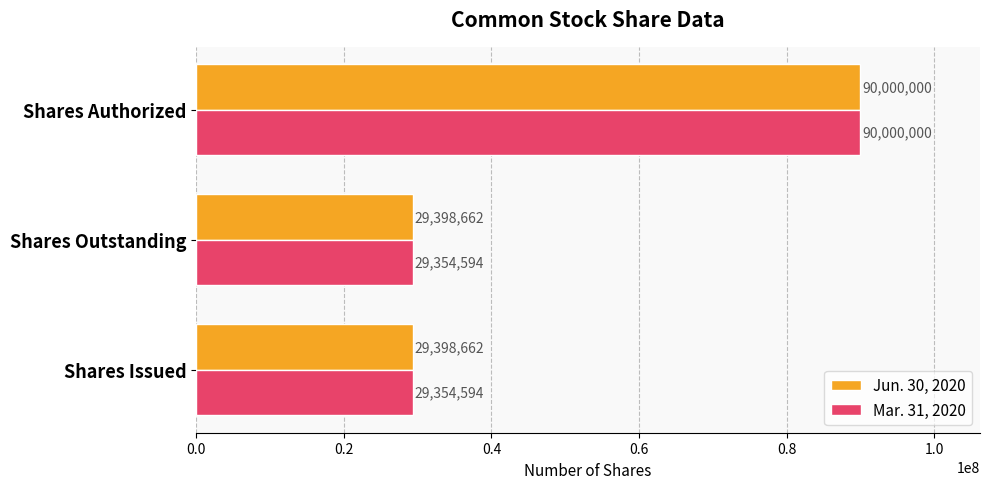

Which series changed the most between Shares Issued and Shares Authorized?

Mar. 31, 2020